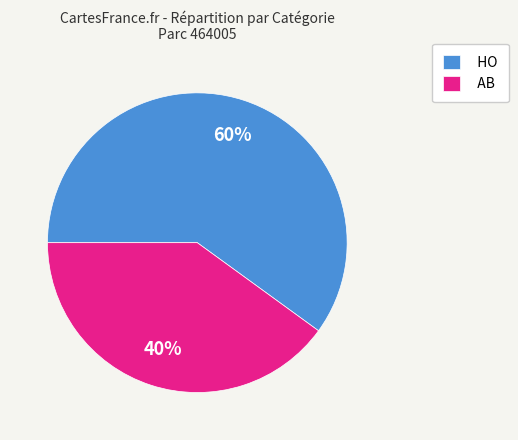

Is the sum of HO and AB greater than half?

Yes